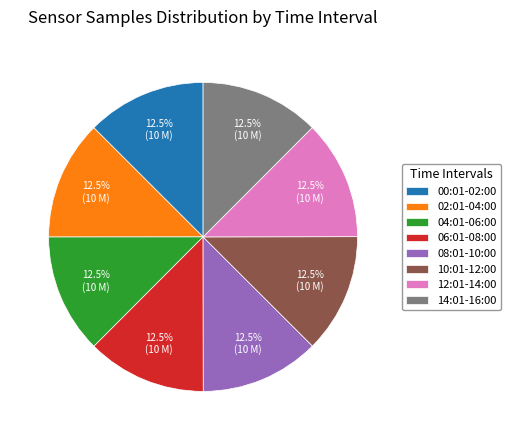

To the nearest percent, what is the combined percentage of 10:01-12:00 and 04:01-06:00?

25%